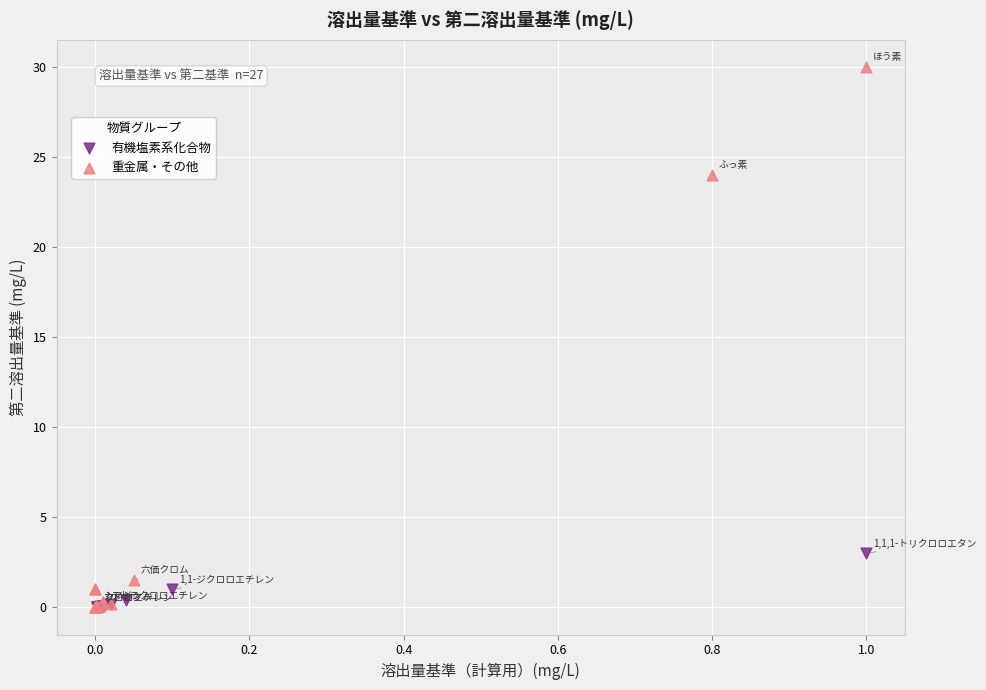

Which series has the largest Y range (max minus min)?

重金属・その他